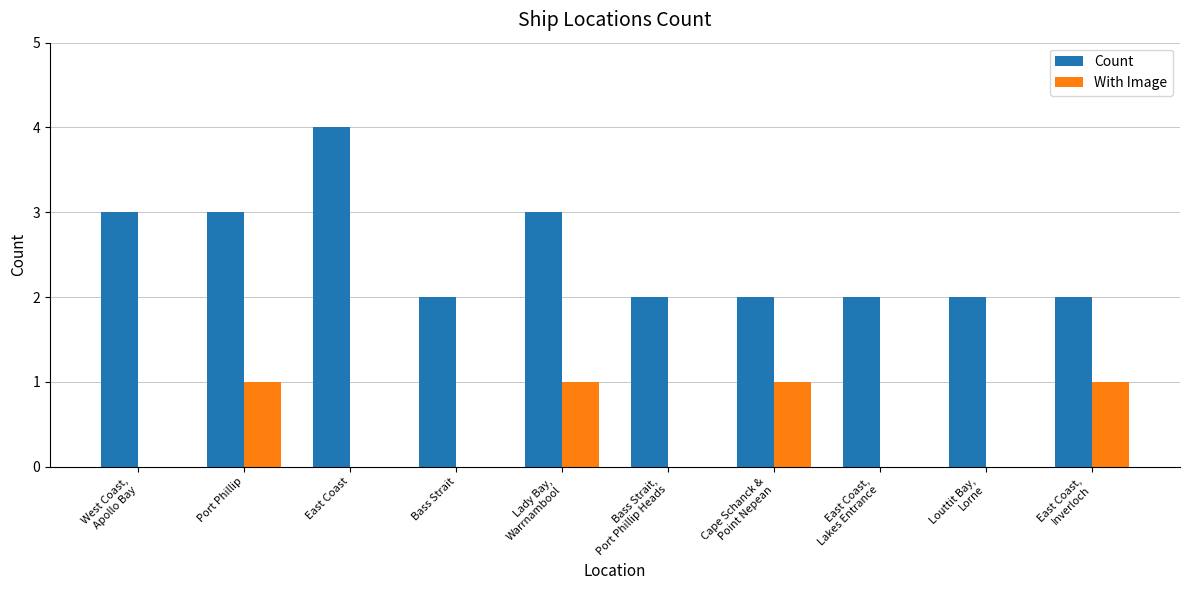

Which series changed the most between East Coast and Cape Schanck &
Point Nepean?

Count